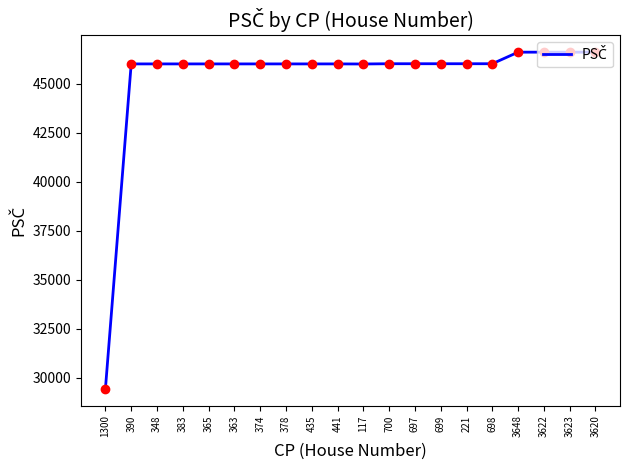

Which has a higher value, 365 or 1300?

365